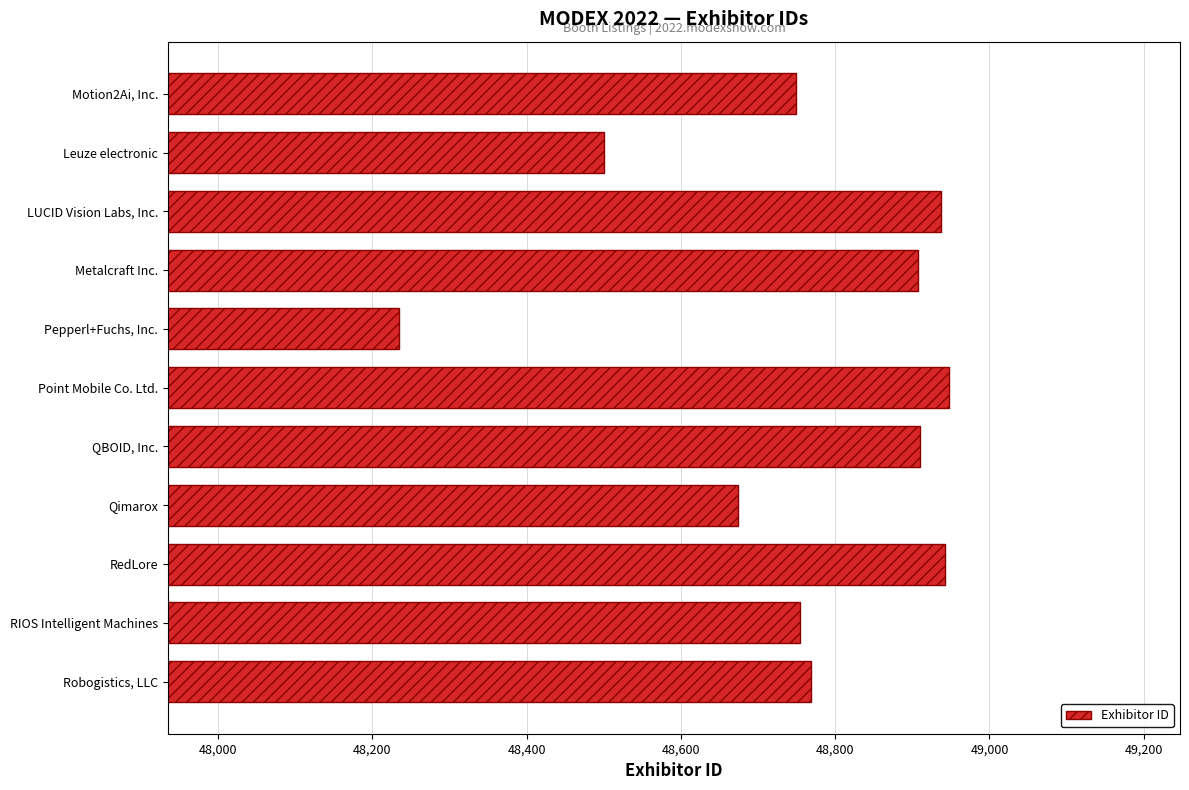

List the labels in order of value, smallest first.

Pepperl+Fuchs, Inc., Leuze electronic, Qimarox, Motion2Ai, Inc., RIOS Intelligent Machines, Robogistics, LLC, Metalcraft Inc., QBOID, Inc., LUCID Vision Labs, Inc., RedLore, Point Mobile Co. Ltd.